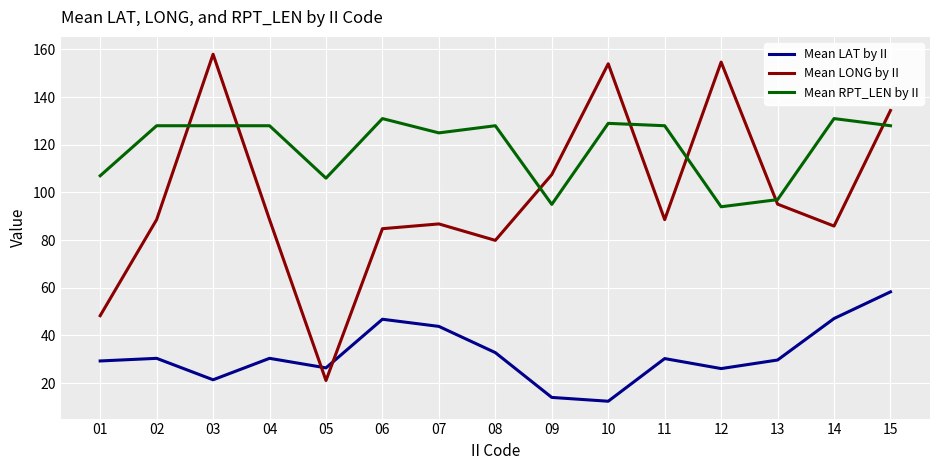

What is the approximate value of Mean LAT by II at 08?

32.8